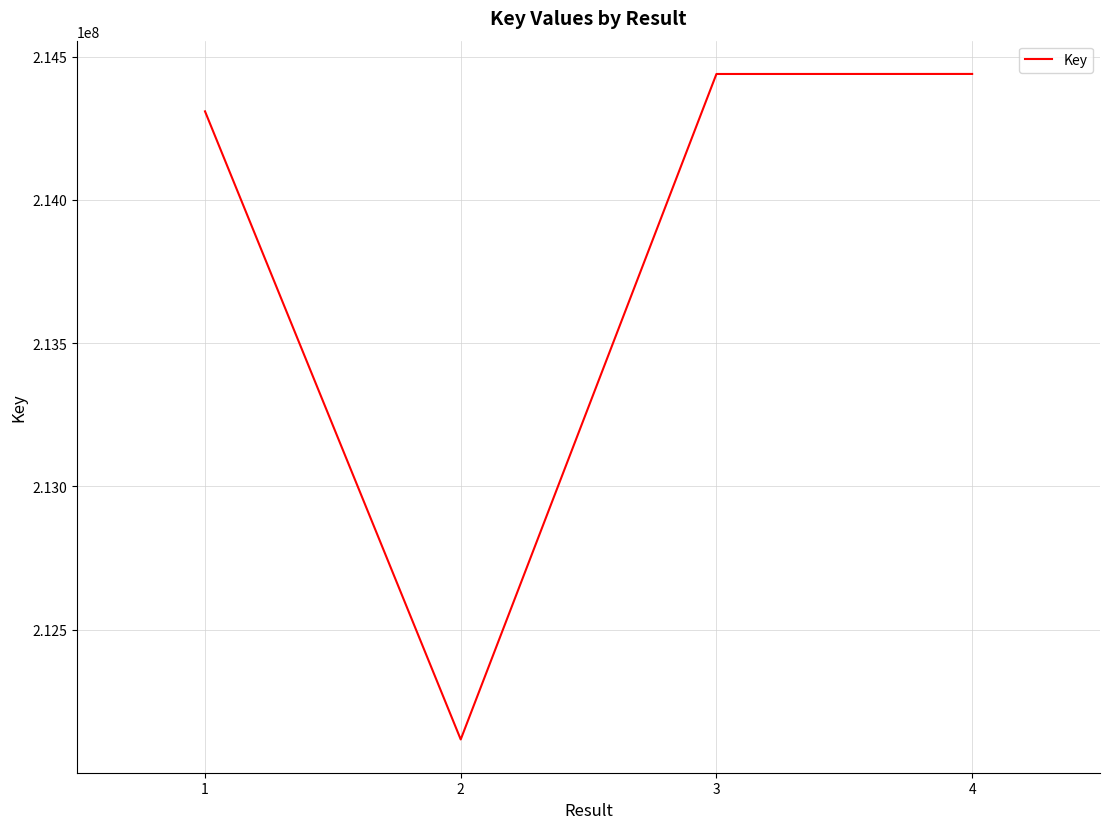

What is the maximum value shown in the chart?

214439916